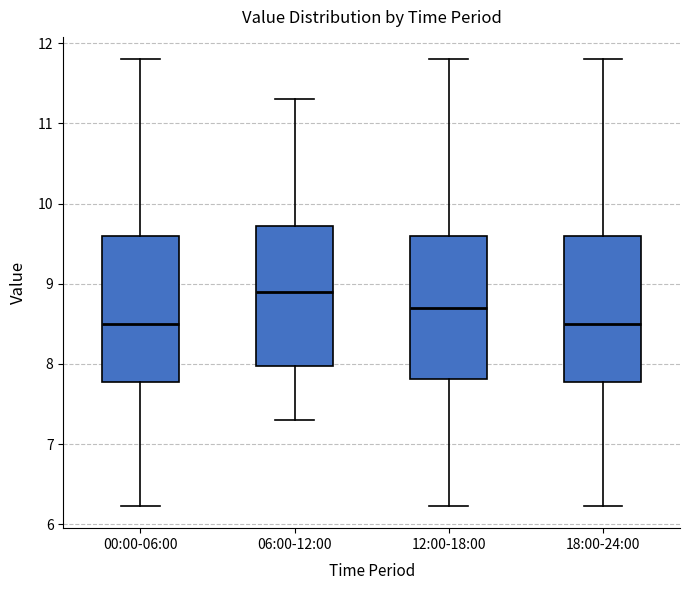

Reading left to right, read every box against the y-axis: the position of its median line, the range the box covers, and the ends of its whiskers. The values are not printed on the chart, so give them approximately, as read against the axis.

00:00-06:00: median 8.5, box 7.8 to 9.6, whiskers 6.2 to 11.8
06:00-12:00: median 8.9, box 8.0 to 9.7, whiskers 7.3 to 11.3
12:00-18:00: median 8.7, box 7.8 to 9.6, whiskers 6.2 to 11.8
18:00-24:00: median 8.5, box 7.8 to 9.6, whiskers 6.2 to 11.8